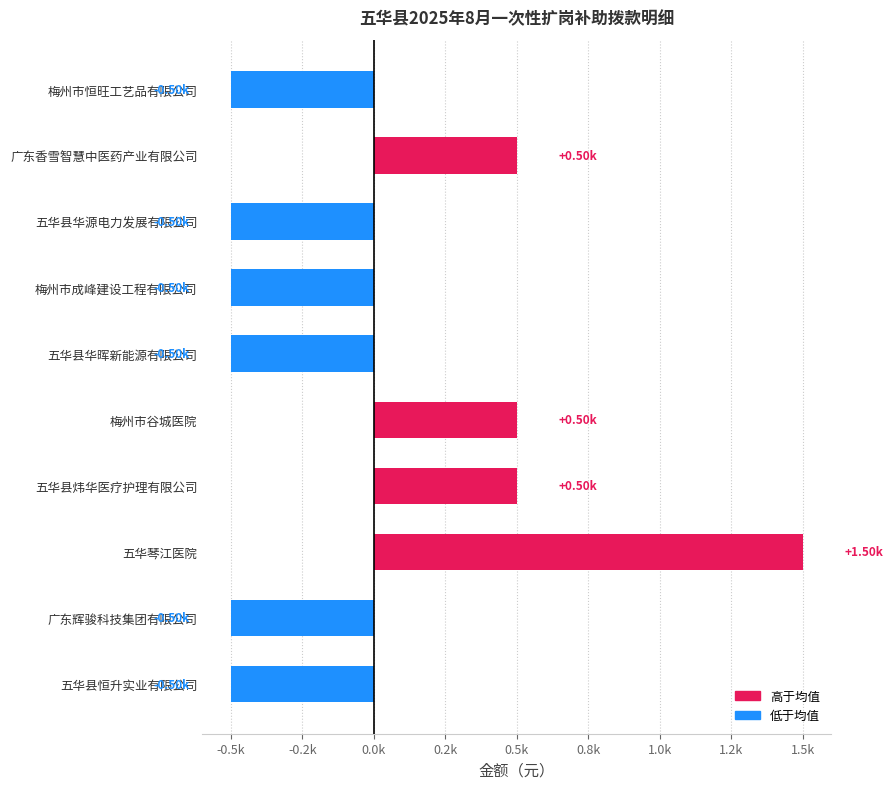

Are the bars horizontal?

Yes